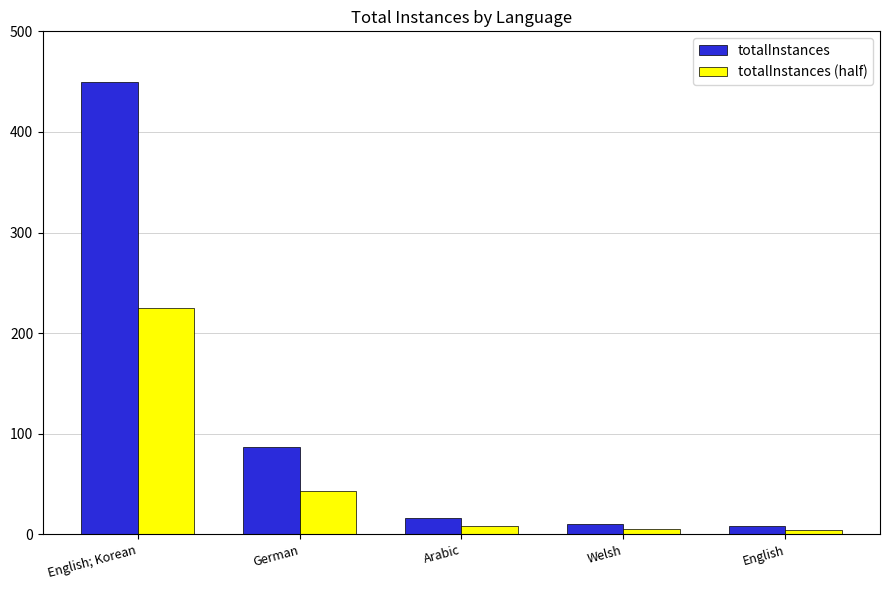

What is the label of the 3rd bar from the left?

Arabic